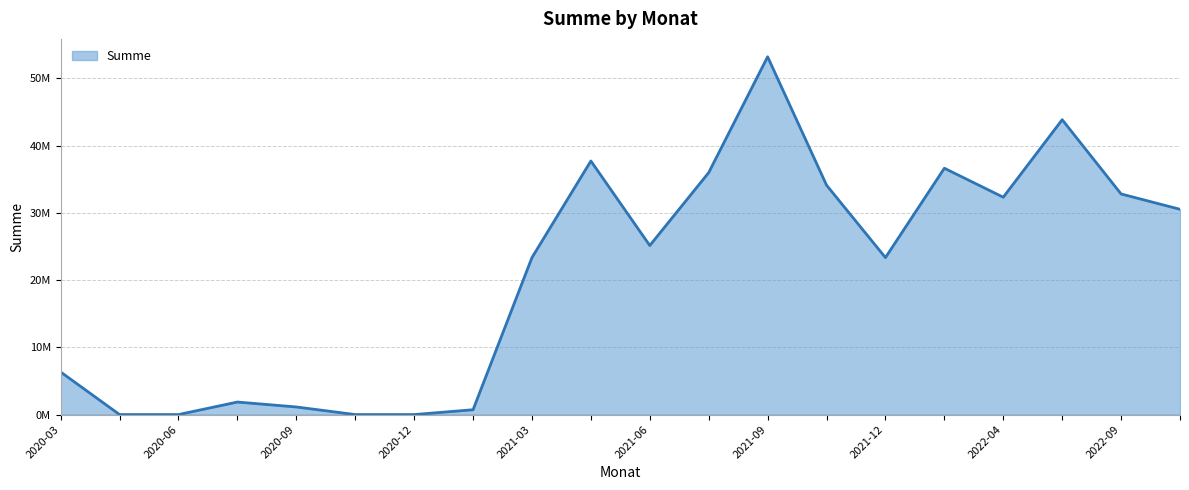

Reading left to right, transcribe all the data shown in this chart.

2020-03=6332926.6	2020-04=0.0	2020-06=0.0	2020-07=1863417.5	2020-09=1131517.5	2020-10=0.0	2020-12=0.0	2021-01=718440.0	2021-03=23349000.0	2021-04=37718000.0	2021-06=25145000.0	2021-07=35988417.5	2021-09=53217517.5	2021-10=34125000.0	2021-12=23349000.0	2022-01=36640440.0	2022-04=32329000.0	2022-07=43860355.0	2022-09=32813935.0	2022-10=30533000.0